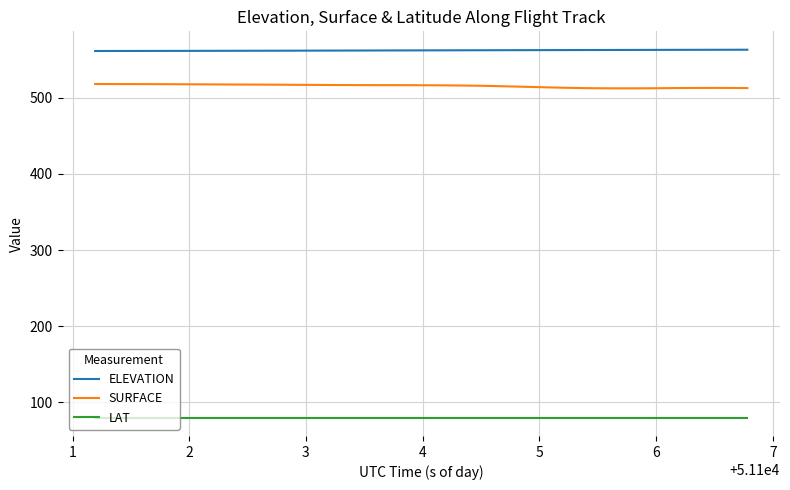

True or false: LAT and SURFACE intersect in this chart.

False